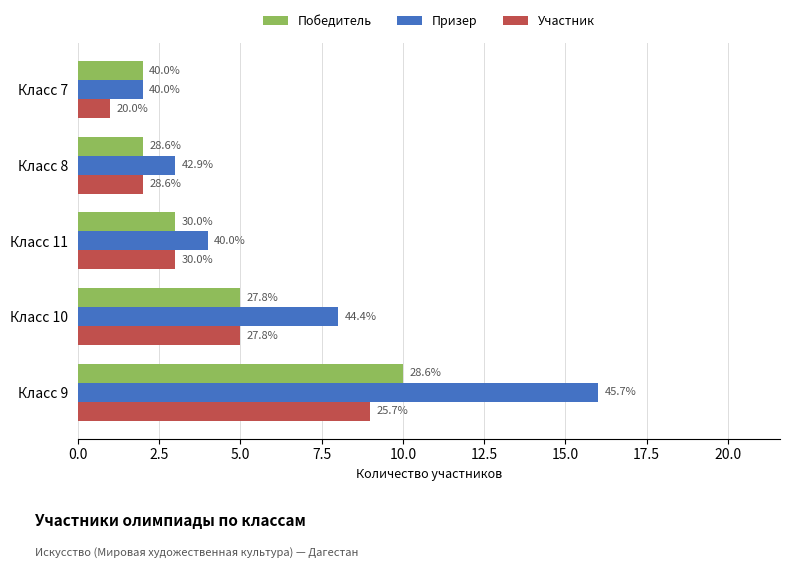

What are all the series names shown in the legend?

Победитель, Призер, Участник